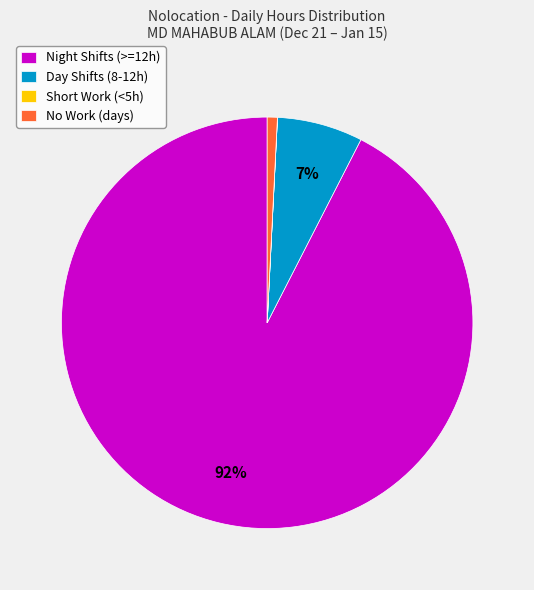

Combined, do No Work (days) and Day Shifts (8-12h) account for over 50%?

No